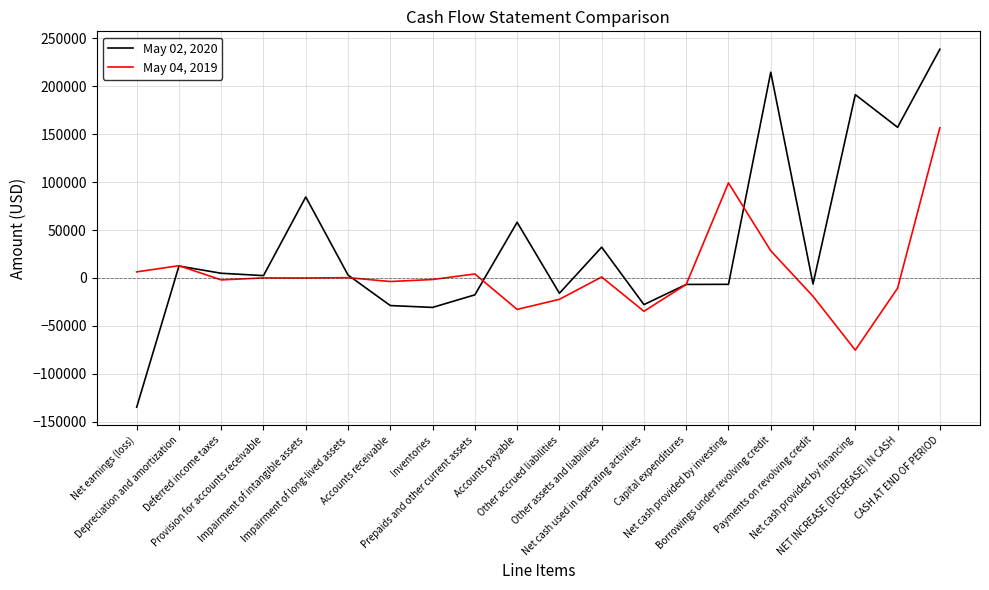

At which label does May 02, 2020 first exceed 3042?

Depreciation and amortization